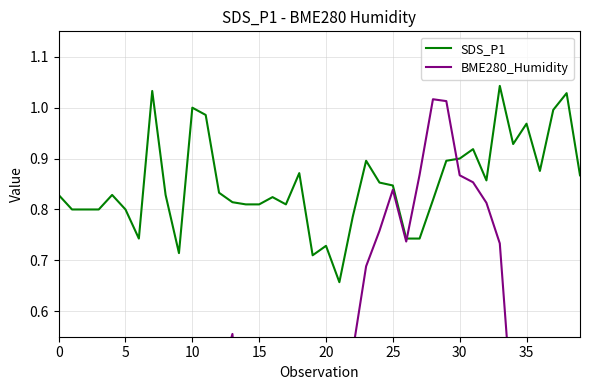

Which label corresponds to the largest value in the chart?

33